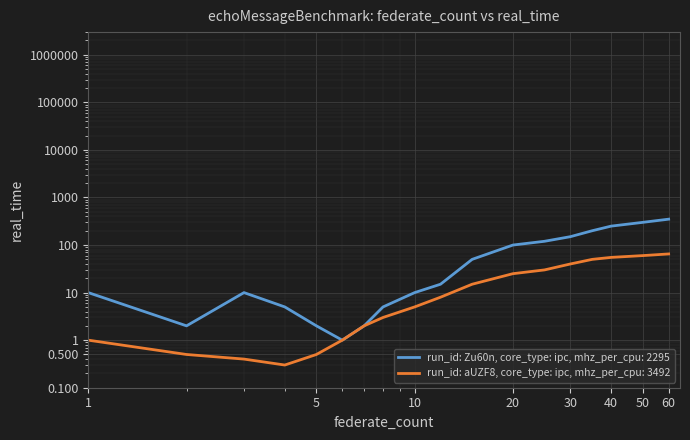

Which series has the largest total across all categories?

run_id: Zu60n, core_type: ipc, mhz_per_cpu: 2295